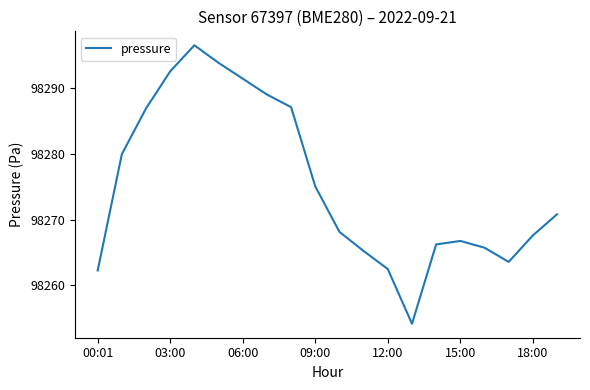

How many values are below 98270?

10